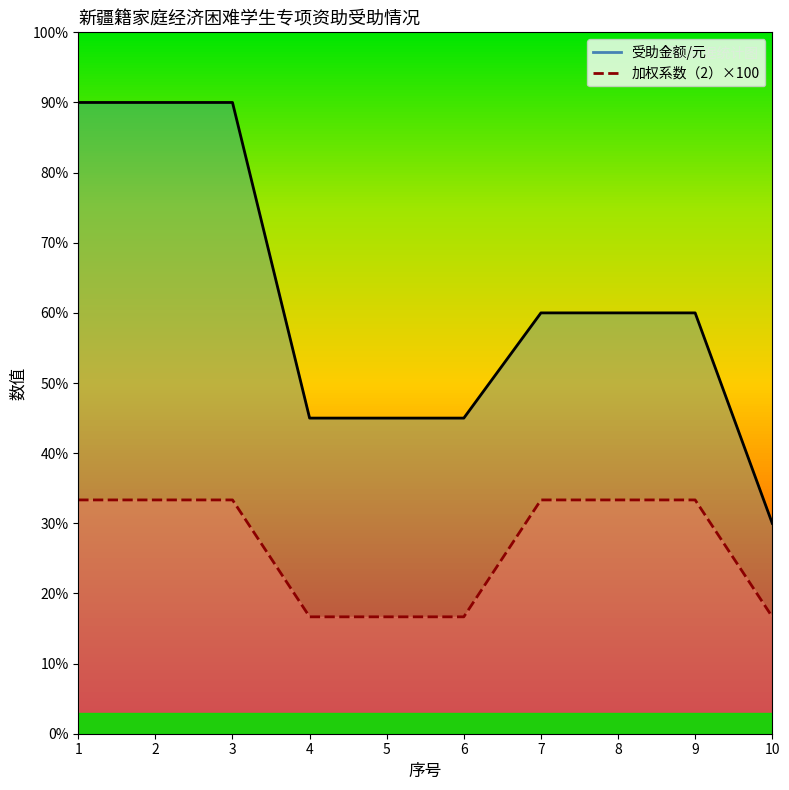

The value of 加权系数（2）_line at 5 is 100. True or false?

True